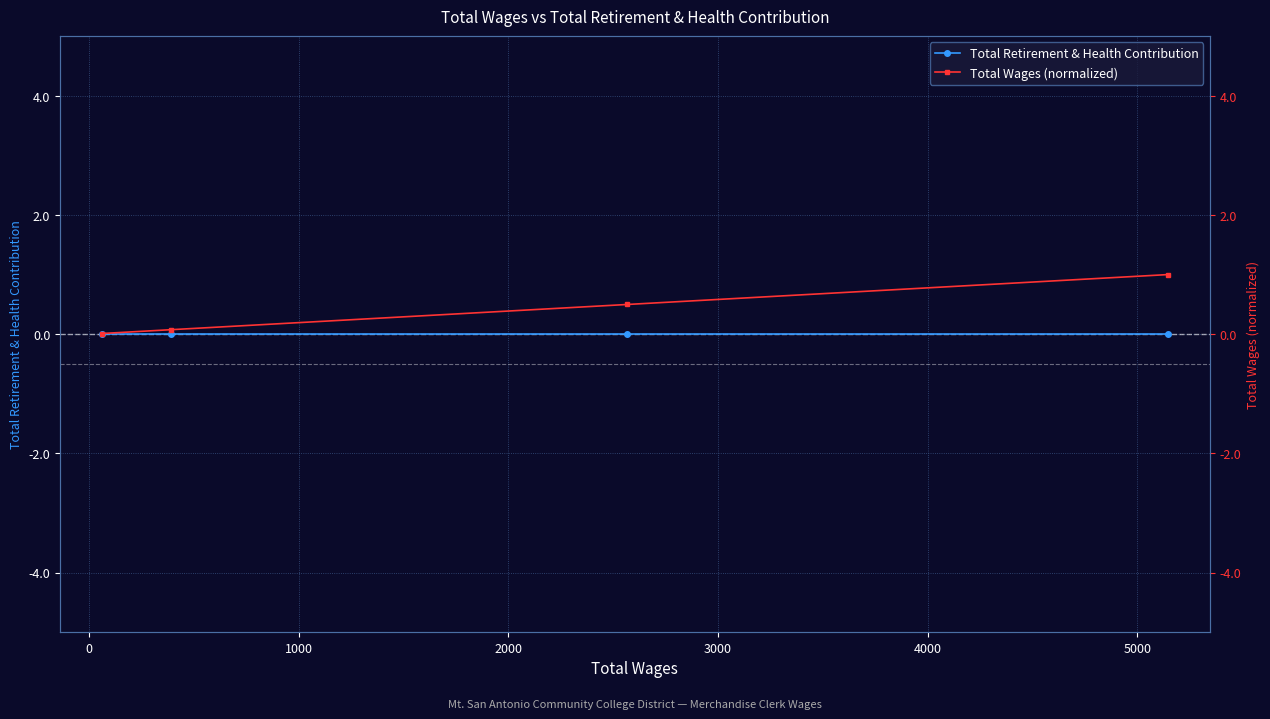

True or false: Total Retirement & Health Contribution and Total Wages (normalized) cross at least once.

False